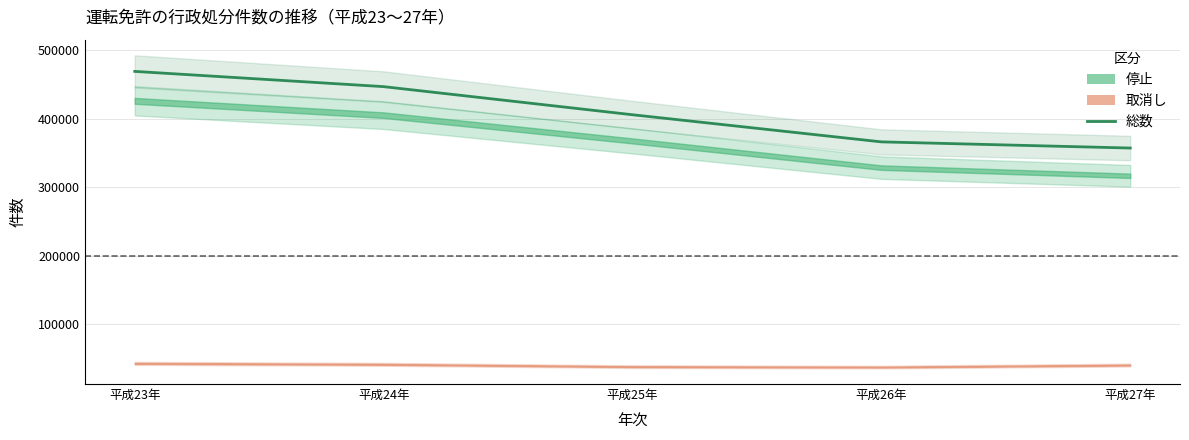

Rank the categories by value from highest to lowest.

平成23年, 平成24年, 平成25年, 平成26年, 平成27年